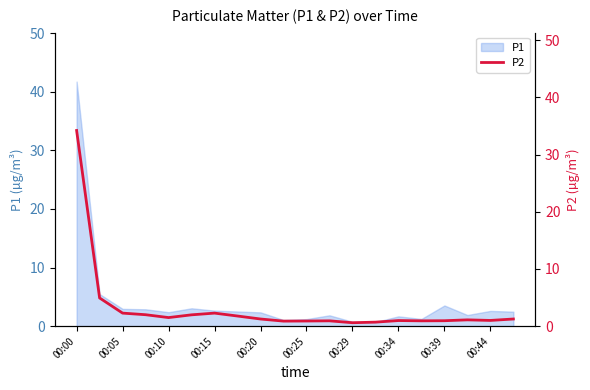

The value at 00:29 is 0.6. True or false?

True